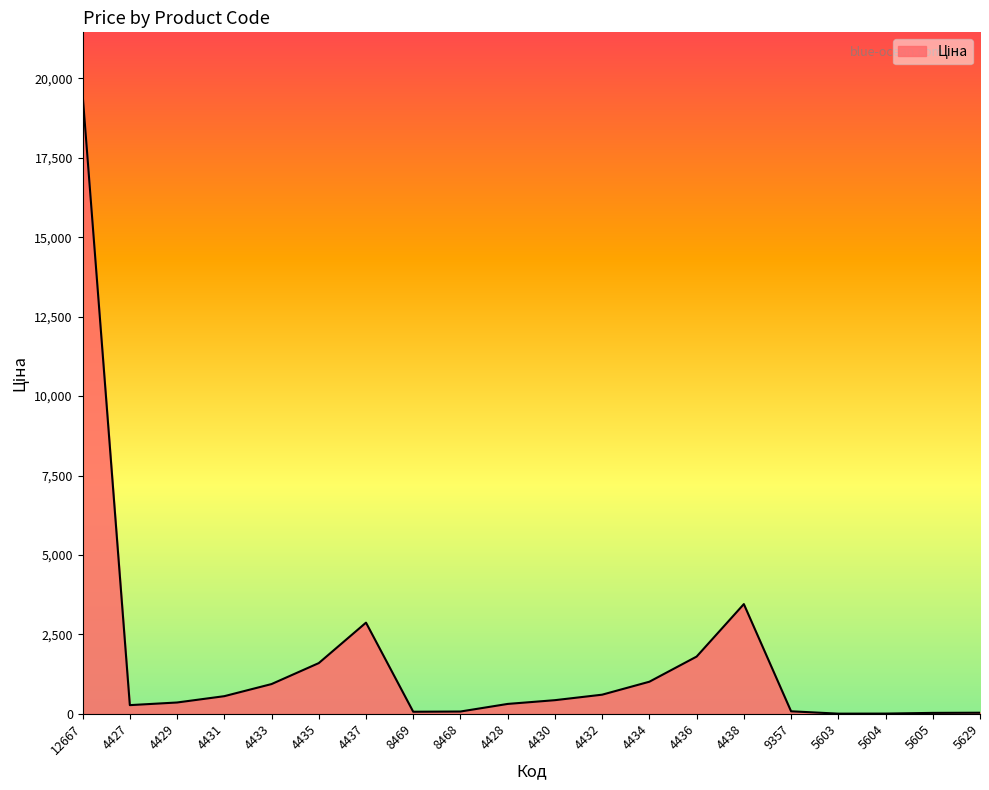

What is the maximum value shown in the chart?

19500